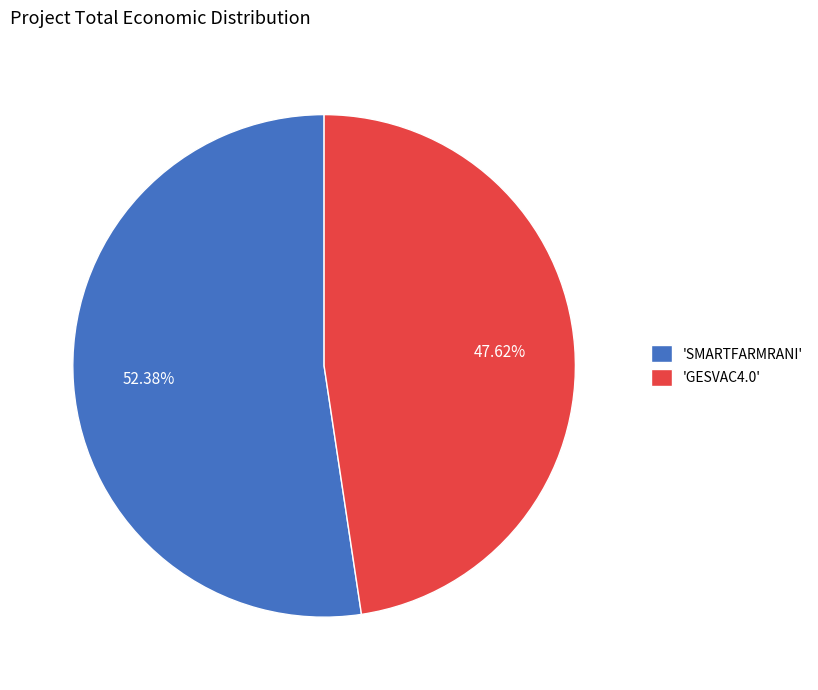

Does any single category account for the majority?

Yes